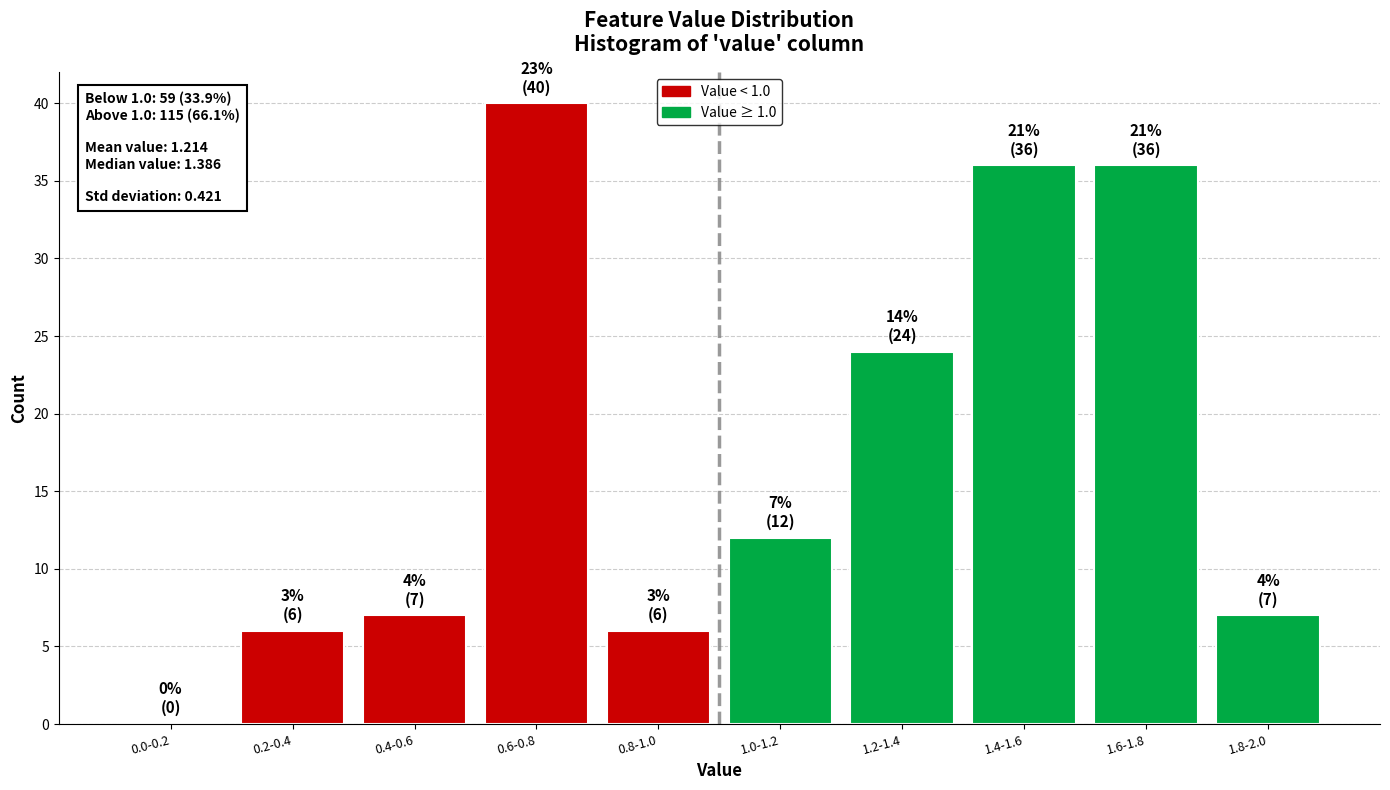

Reading left to right, extract all data points from this chart.

0.0-0.2=0	0.2-0.4=6	0.4-0.6=7	0.6-0.8=40	0.8-1.0=6	1.0-1.2=12	1.2-1.4=24	1.4-1.6=36	1.6-1.8=36	1.8-2.0=7